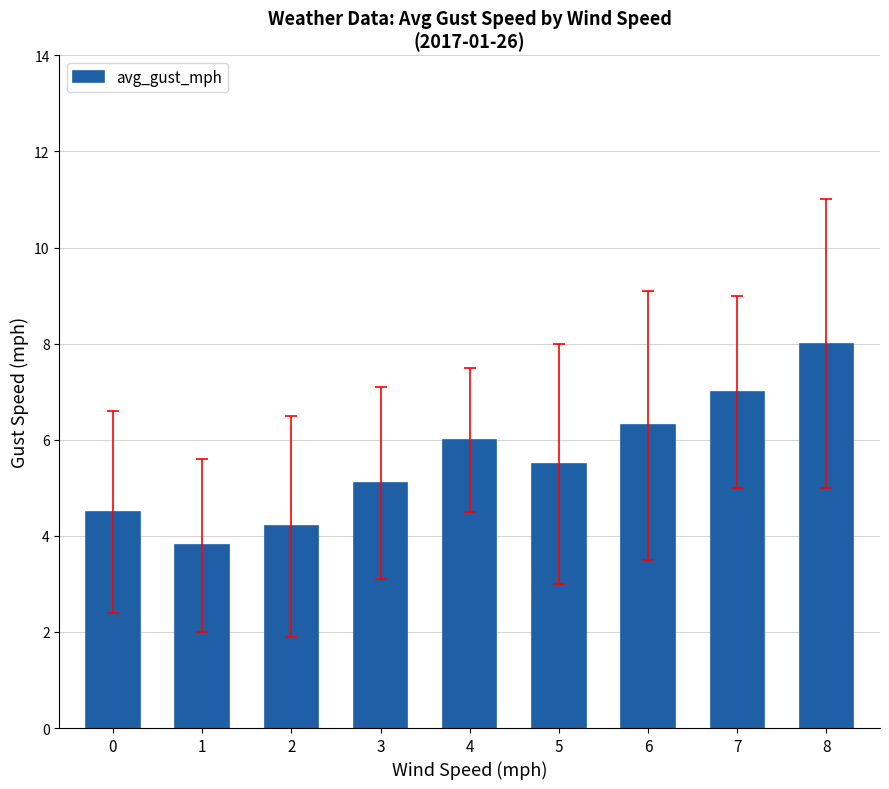

Rank the categories by value from lowest to highest.

1, 2, 0, 3, 5, 4, 6, 7, 8